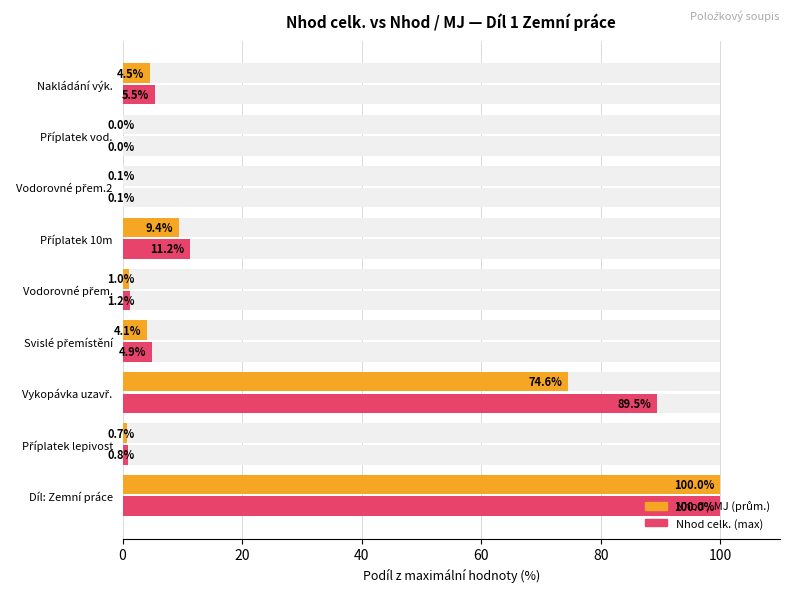

Rank the series by their average value, from highest to lowest.

Nhod celk. (max), Nhod / MJ (avg)